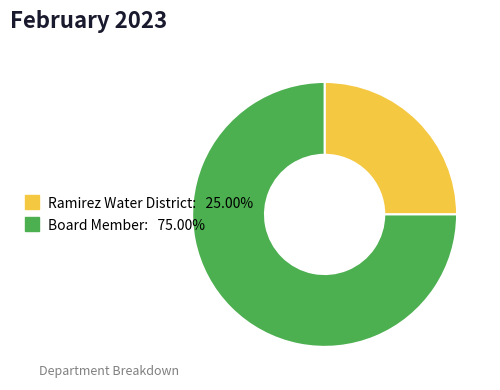

Is the sum of Ramirez Water District and Board Member greater than half?

Yes